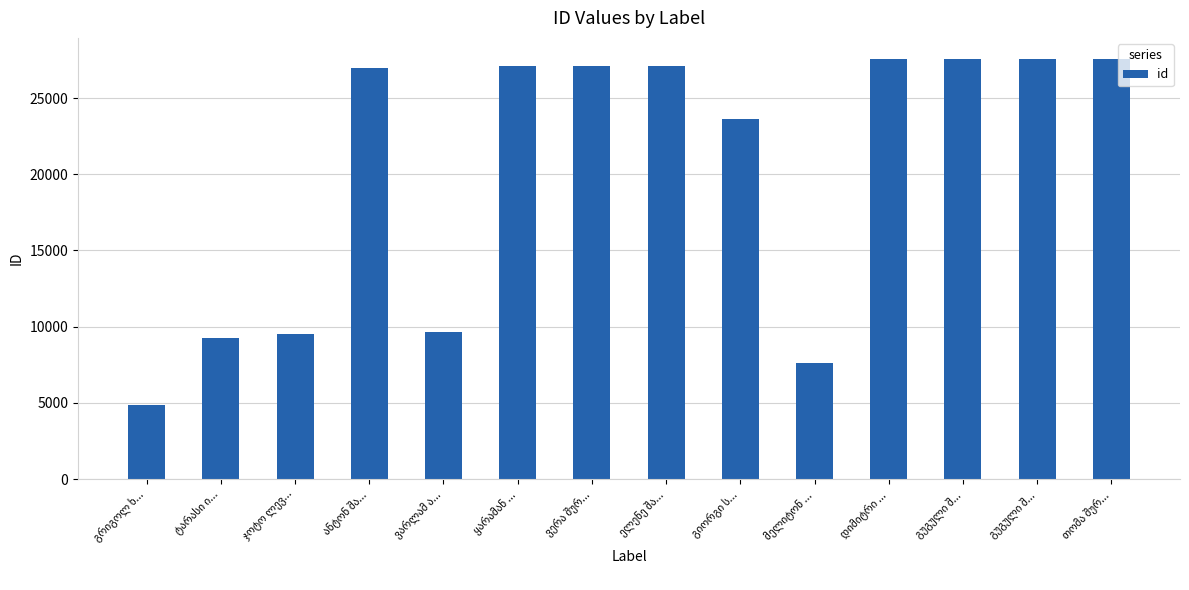

Are the bars grouped side by side (vs. stacked)?

No